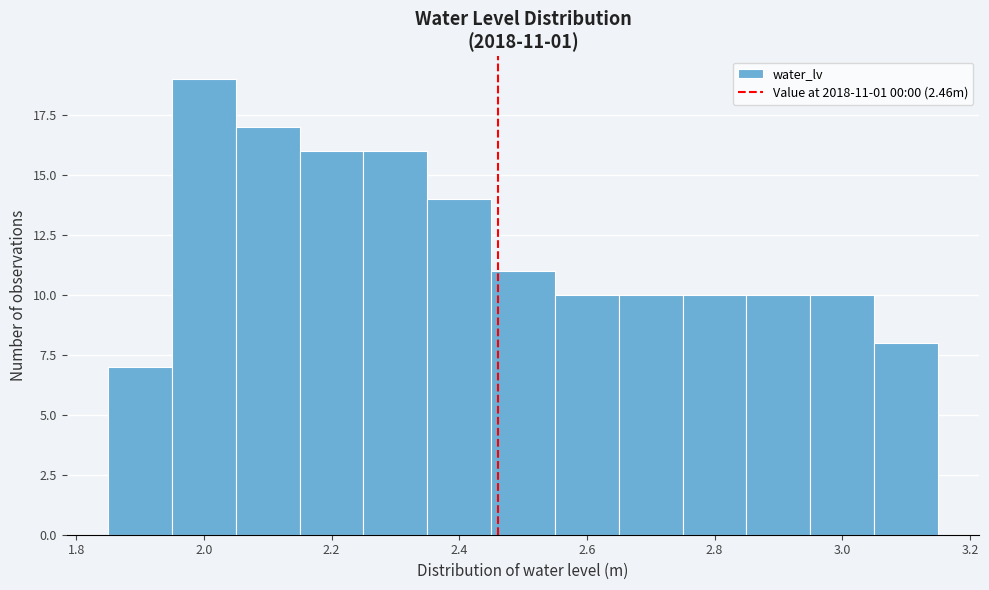

Which range on the x-axis has the tallest bar?

1.95 to 2.05